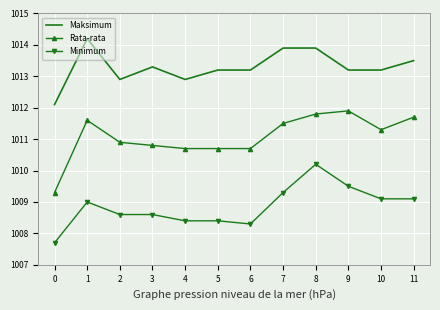

Rank the series by their maximum value, from lowest to highest.

Minimum, Rata-rata, Maksimum